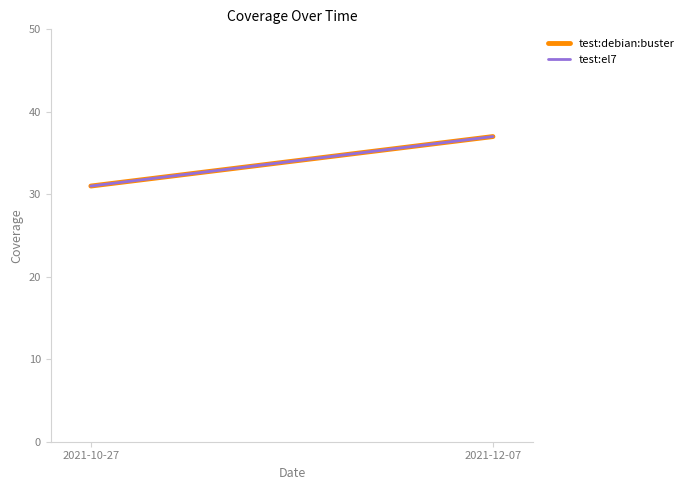

What is the minimum value shown in the chart?

31